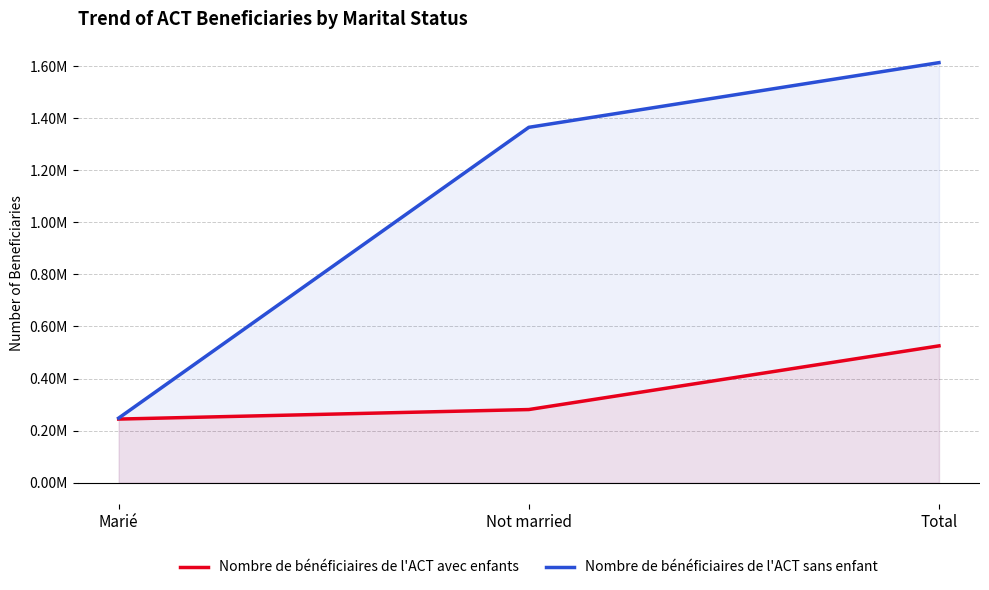

What is the sum of the Nombre de bénéficiaires de l'ACT avec enfants values at Total and Not married?

806620